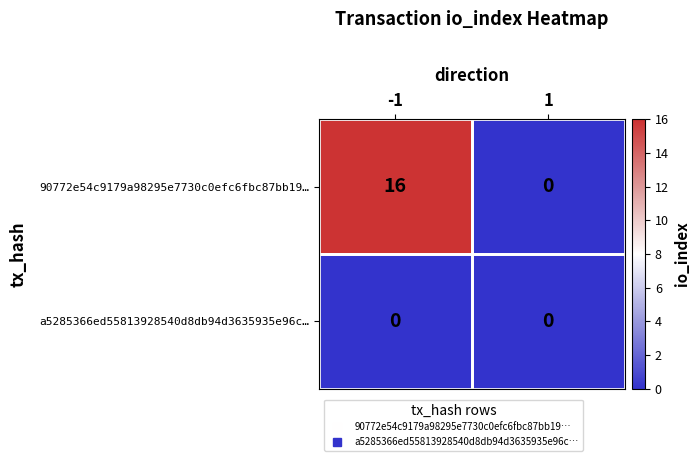

What is the maximum value shown in the chart?

16